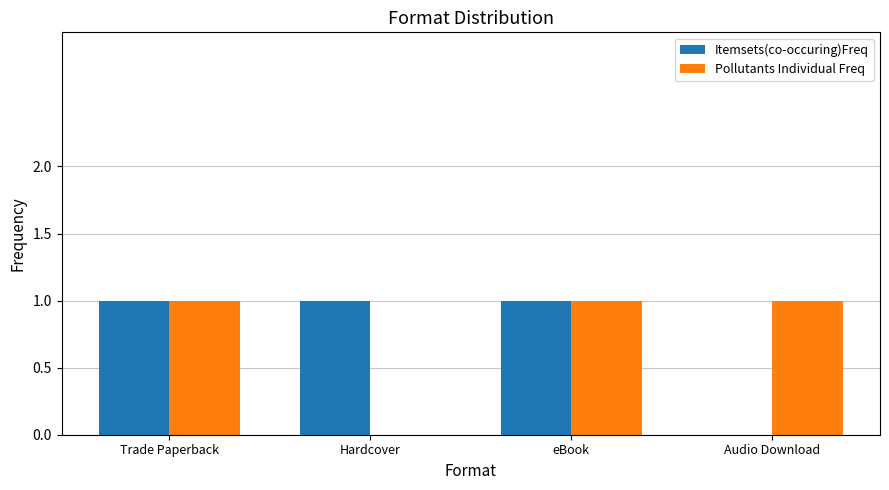

Is the value of Pollutants Individual Freq at eBook greater than the value of Itemsets(co-occuring)Freq at Audio Download?

Yes